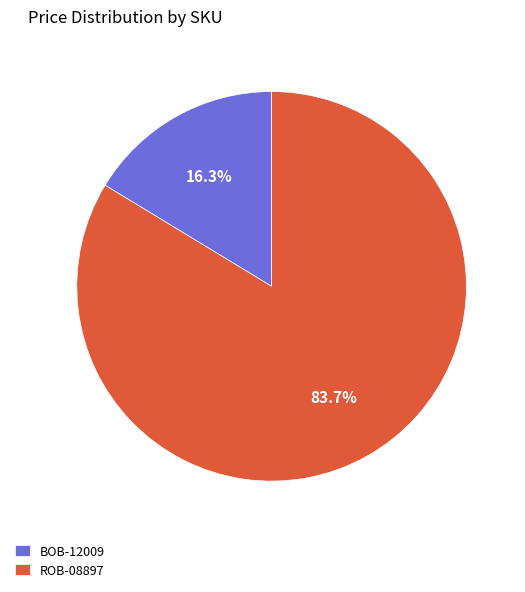

Is it true that BOB-12009 is 16% of the pie?

True